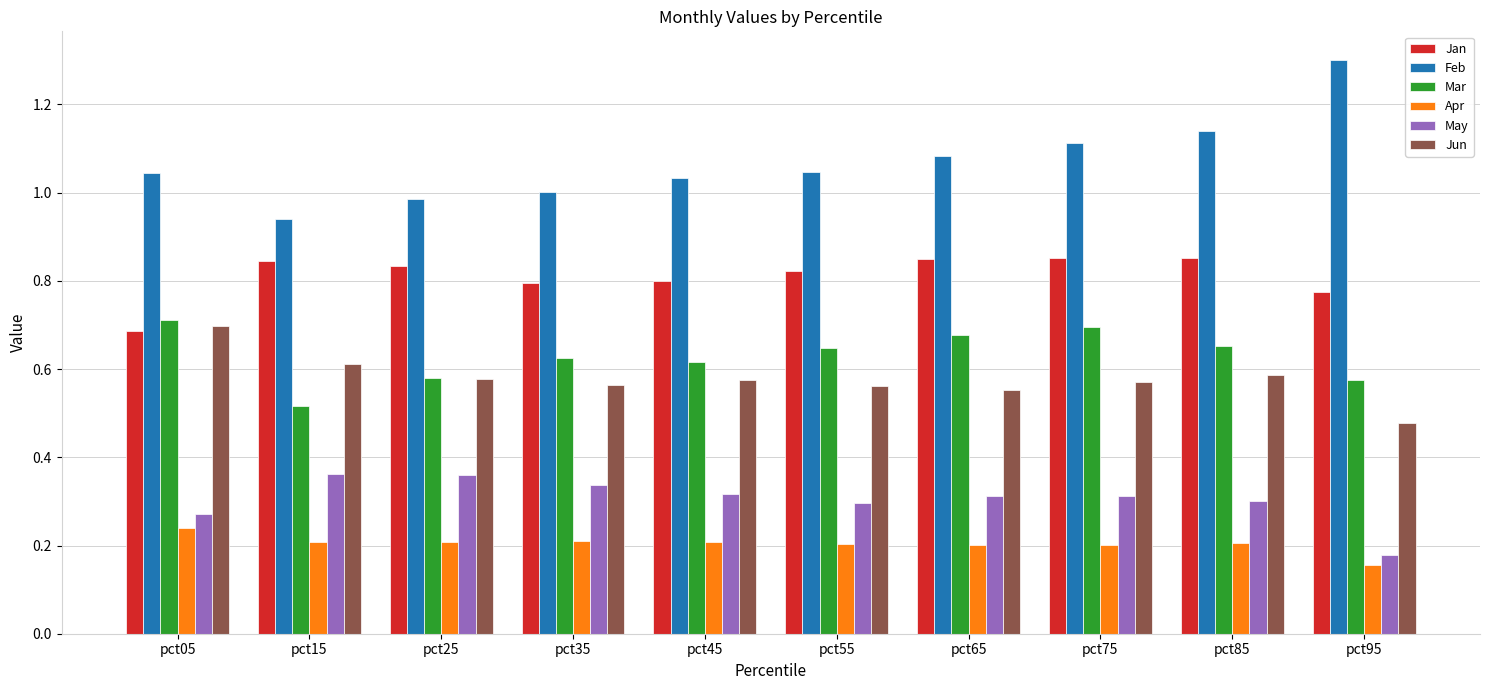

Which series has the largest range (max minus min)?

Feb